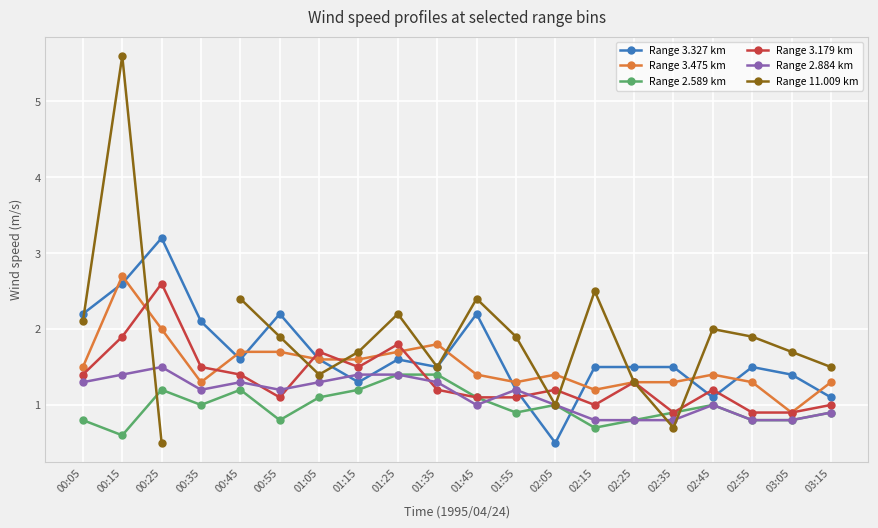

At which category is the sum across all series the highest?

00:15